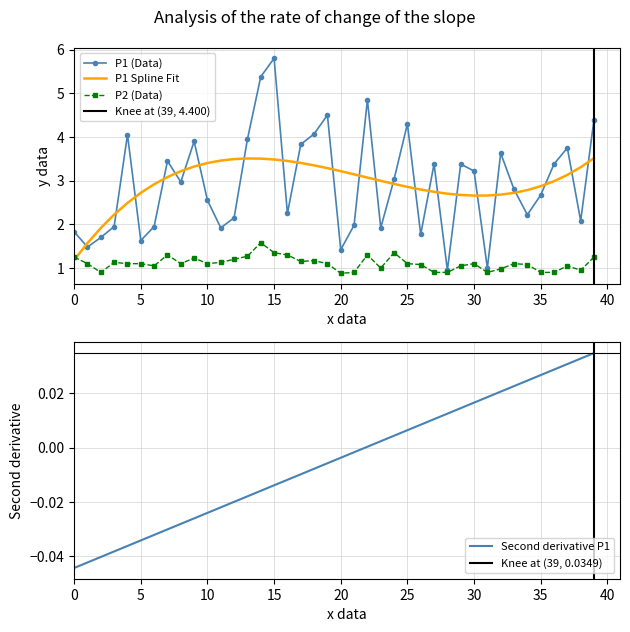

True or false: P1 has more than 2 points higher than both neighbors.

True